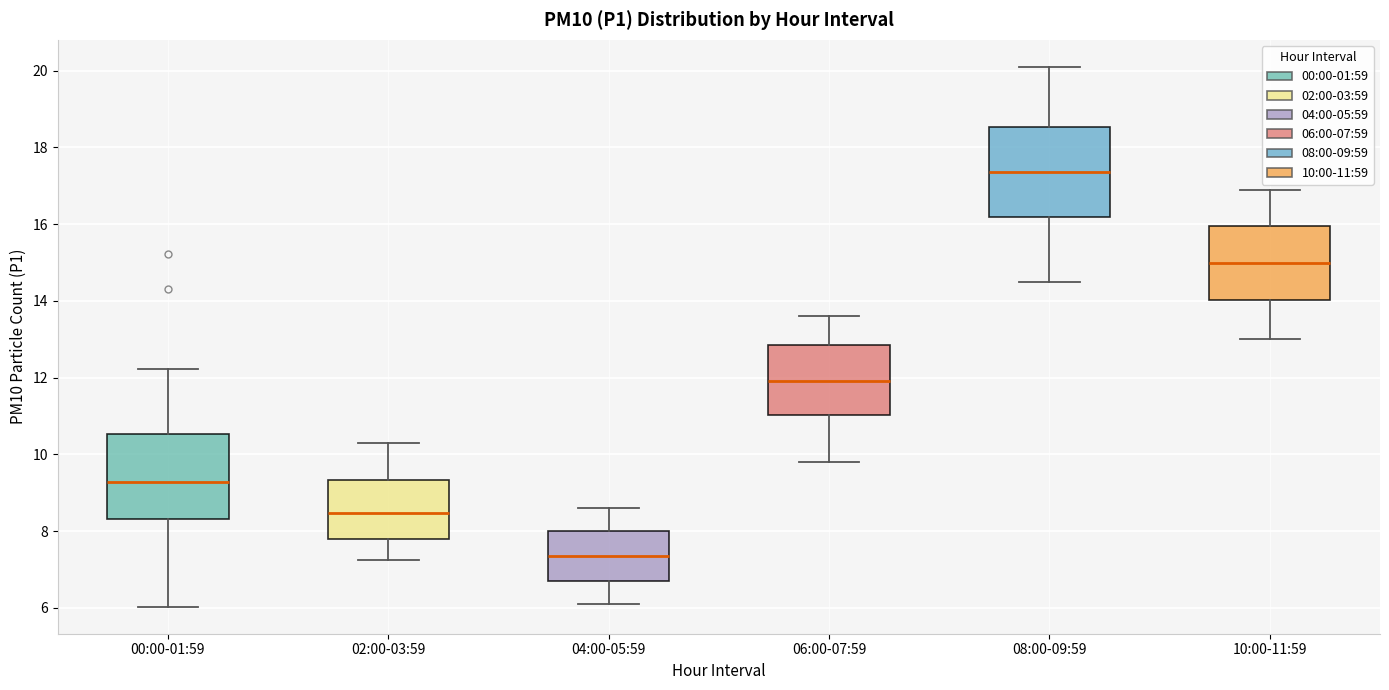

Reading left to right, read every box against the y-axis: the position of its median line, the range the box covers, and the ends of its whiskers. The values are not printed on the chart, so give them approximately, as read against the axis.

00:00-01:59: median 9.2, box 8.4 to 10.6, whiskers 6.0 to 12.2
02:00-03:59: median 8.4, box 7.8 to 9.4, whiskers 7.2 to 10.4
04:00-05:59: median 7.4, box 6.8 to 8.0, whiskers 6.2 to 8.6
06:00-07:59: median 12.0, box 11.0 to 12.8, whiskers 9.8 to 13.6
08:00-09:59: median 17.4, box 16.2 to 18.6, whiskers 14.6 to 20.2
10:00-11:59: median 15.0, box 14.0 to 16.0, whiskers 13.0 to 17.0